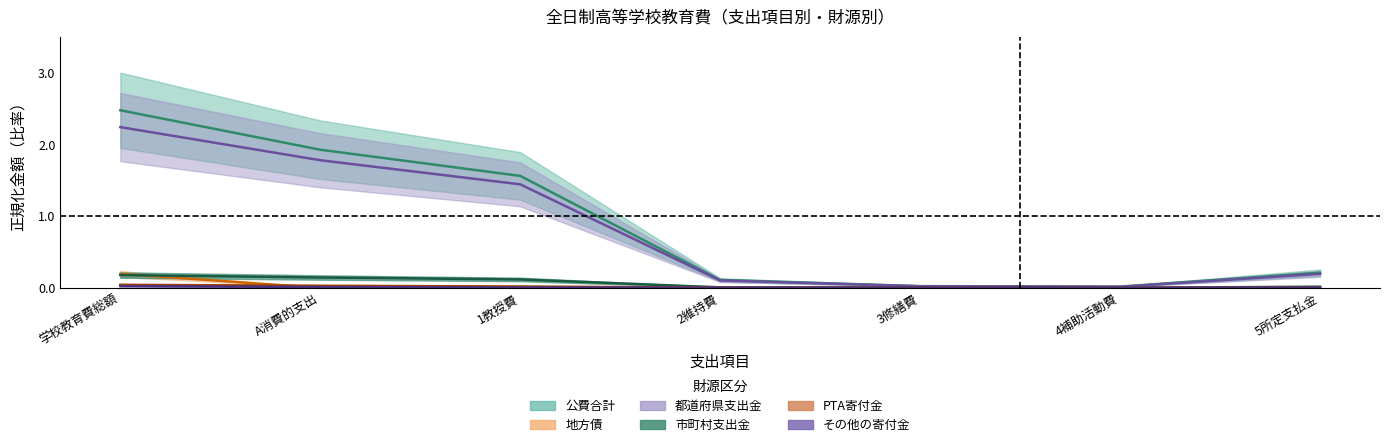

Rank the categories by その他の寄付金 value from lowest to highest.

4補助活動費, 2維持費, 5所定支払金, 3修繕費, 1教授費, A消費的支出, 学校教育費総額